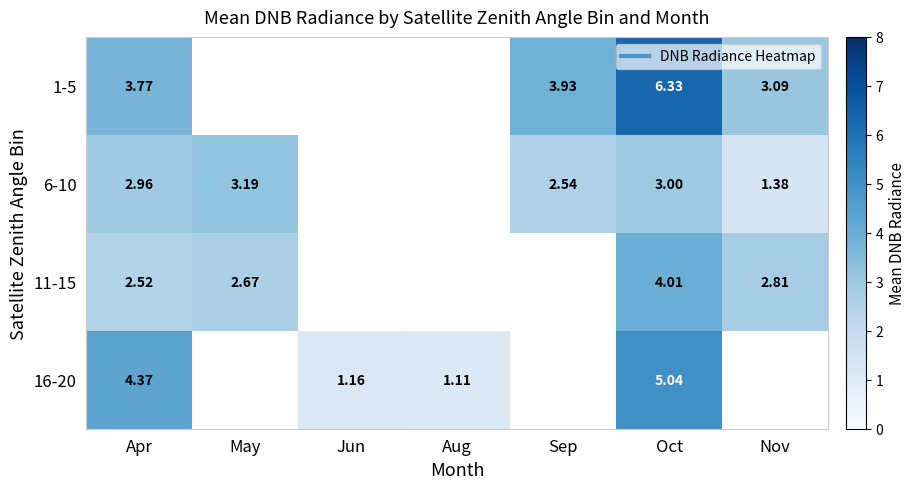

The value of 16-20 at Apr is 4.4. True or false?

True